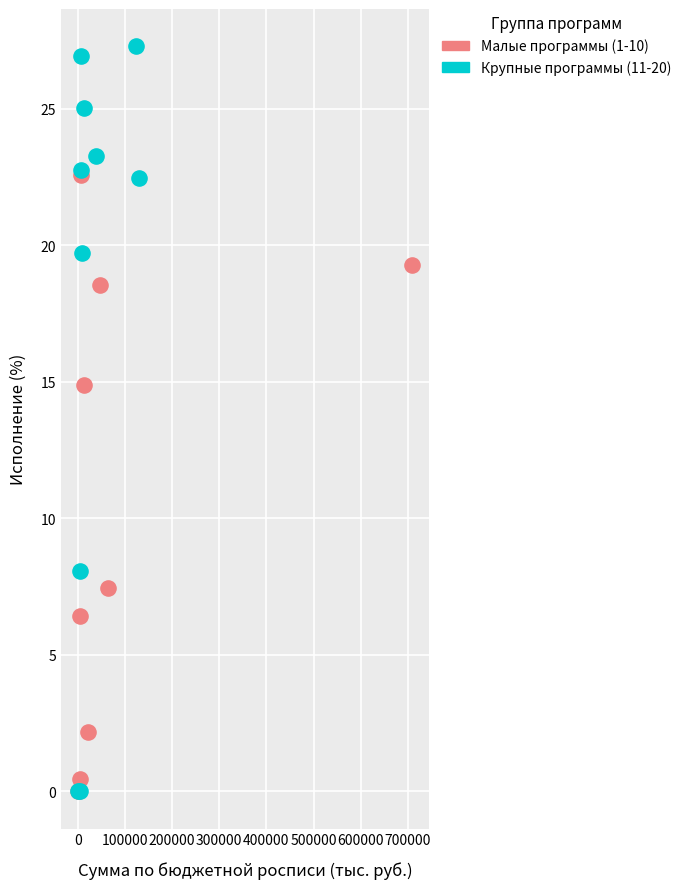

Which series has the widest spread of Y values?

Крупные программы (11-20)